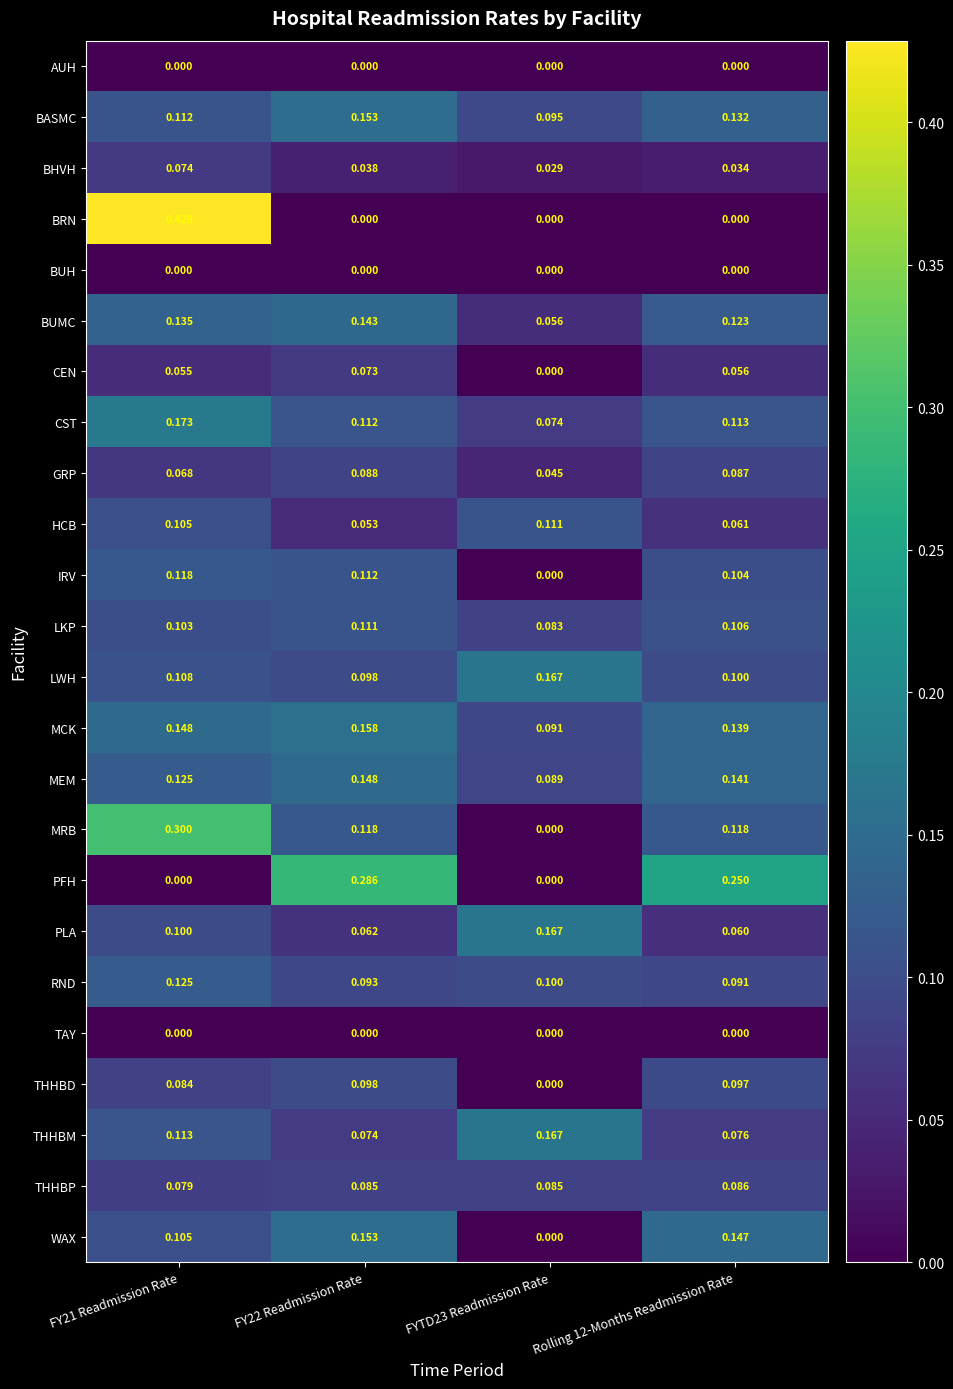

Which series has the largest range (max minus min)?

BRN